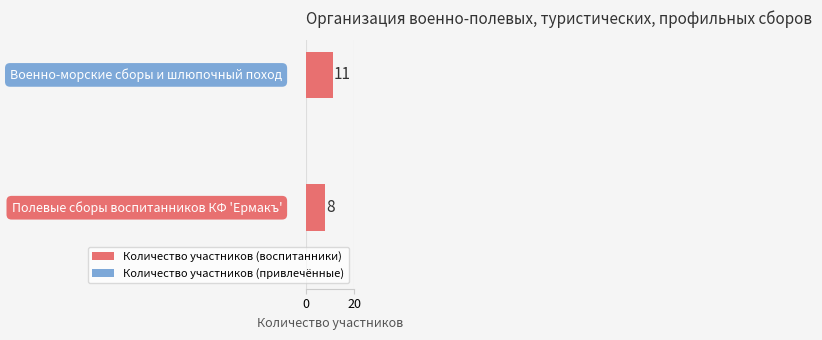

What is the smallest value displayed?

8